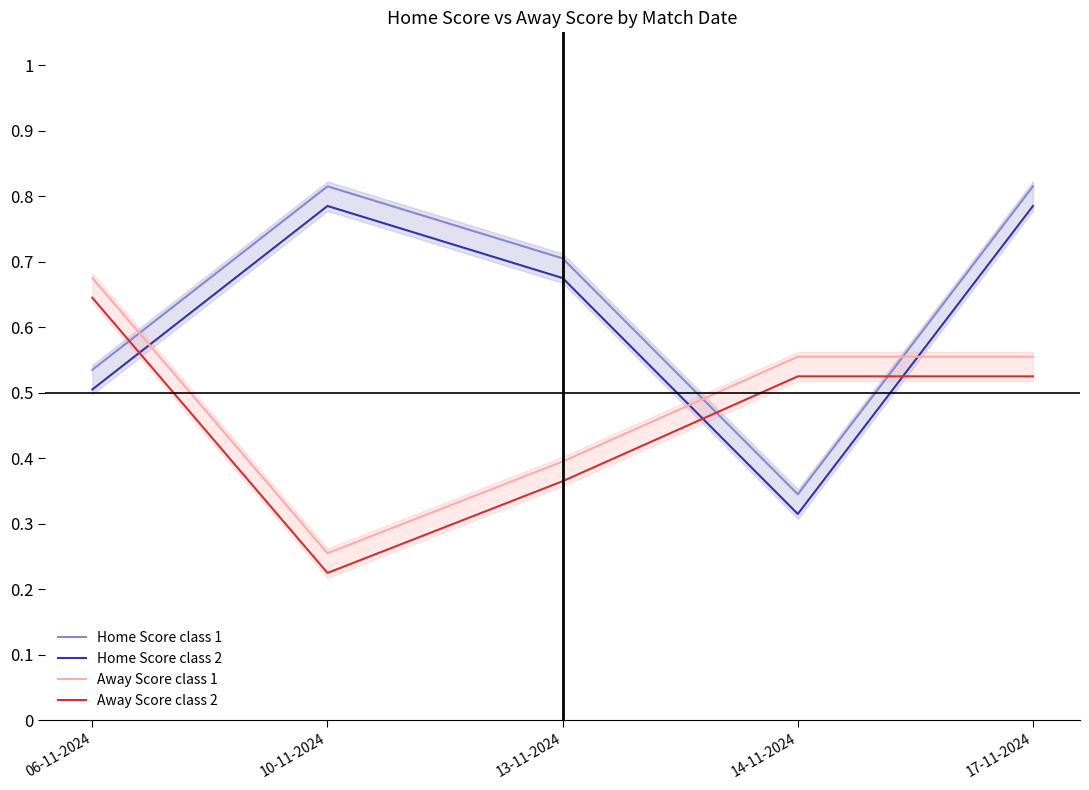

Does the chart have visible grid lines?

No